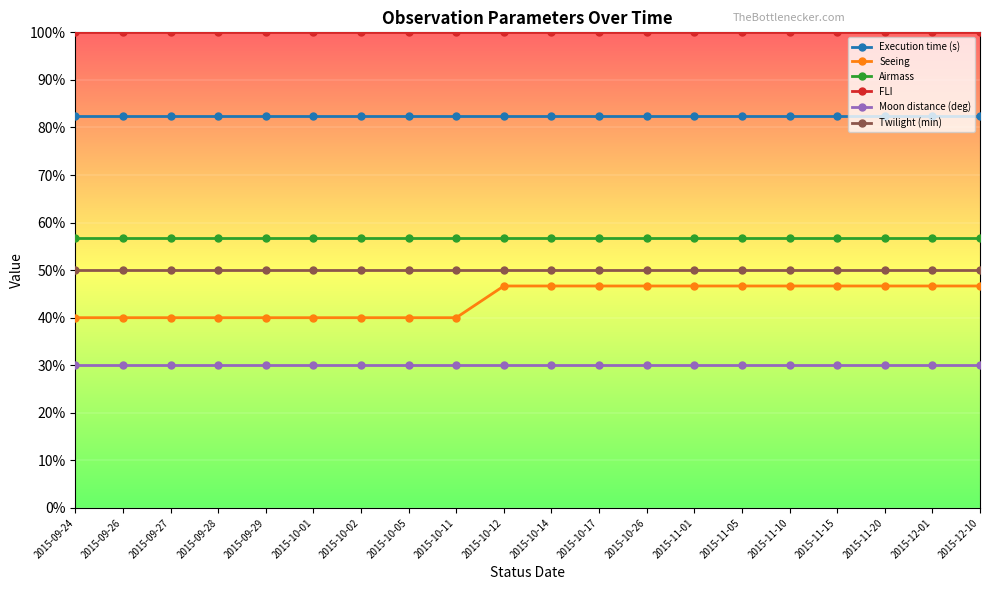

How many categories are shown in the chart?

20